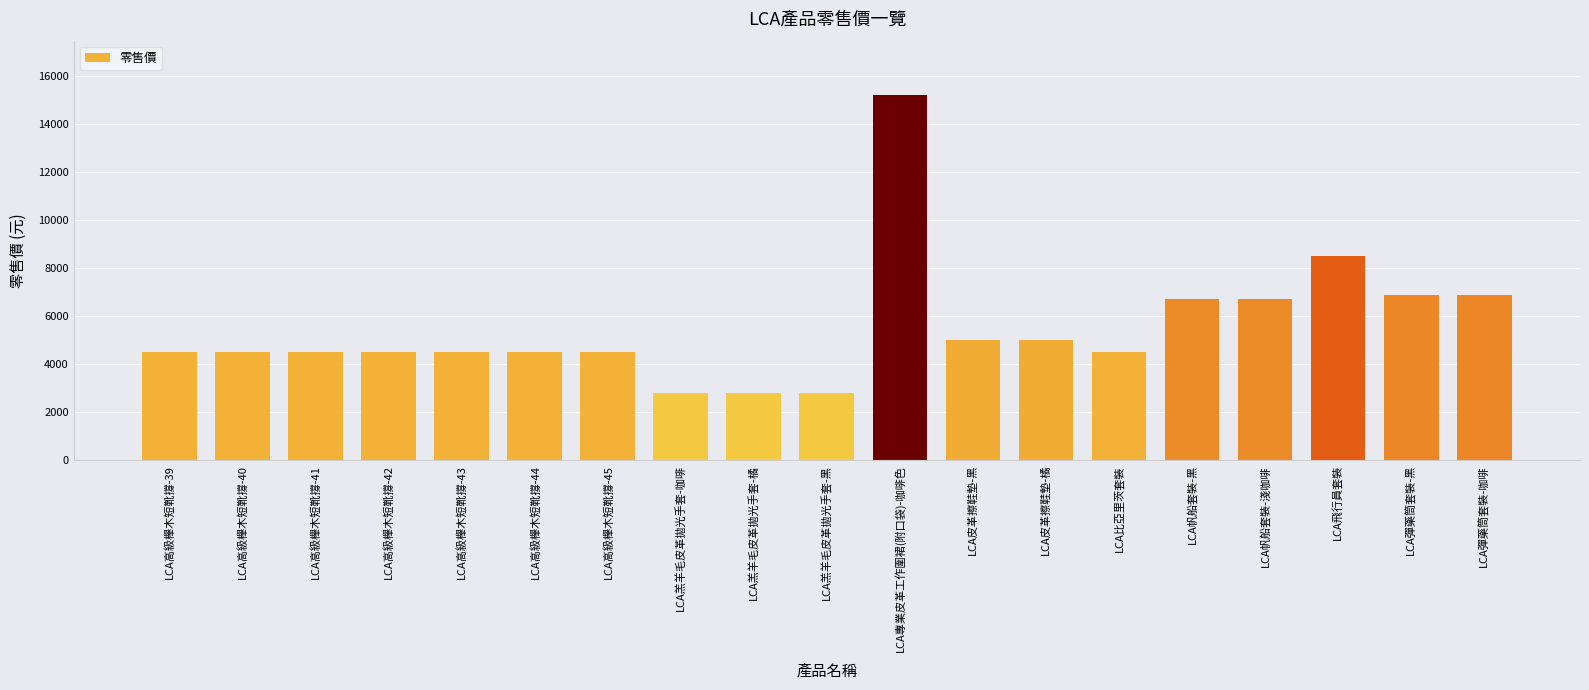

Where is the data nearest to the value 9000?

LCA飛行員套裝